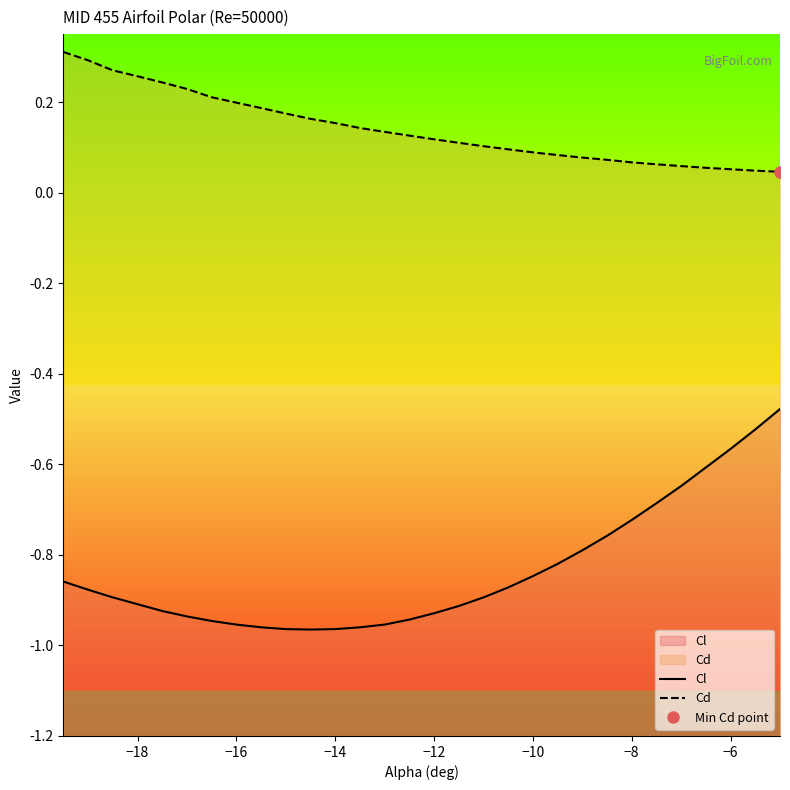

True or false: Cd and Cl cross at least once.

False